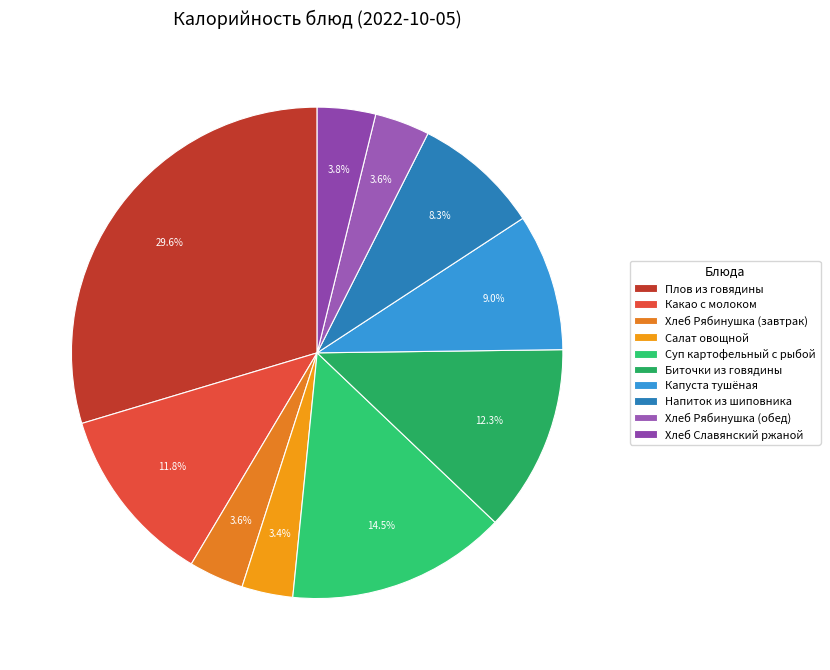

The Салат овощной slice represents 11% of the pie. True or false?

False